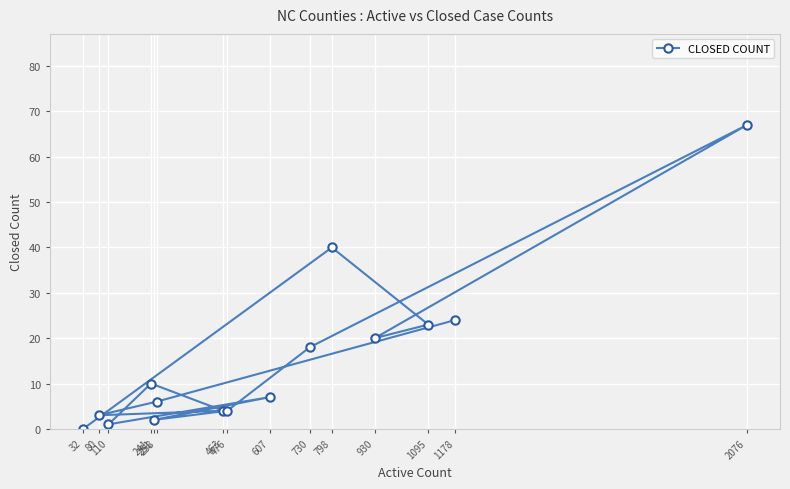

The value at 110 is 0. True or false?

False